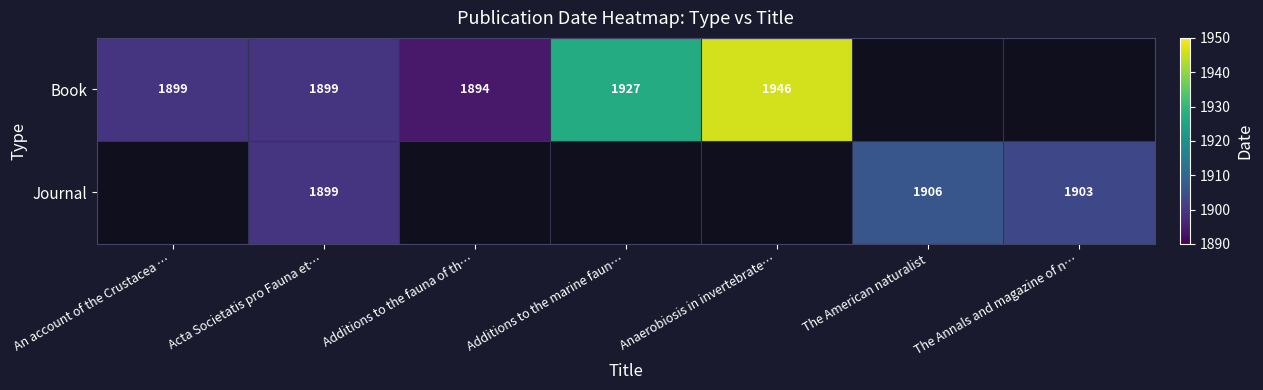

Is it true that Journal equals 1906 at The American naturalist?

True